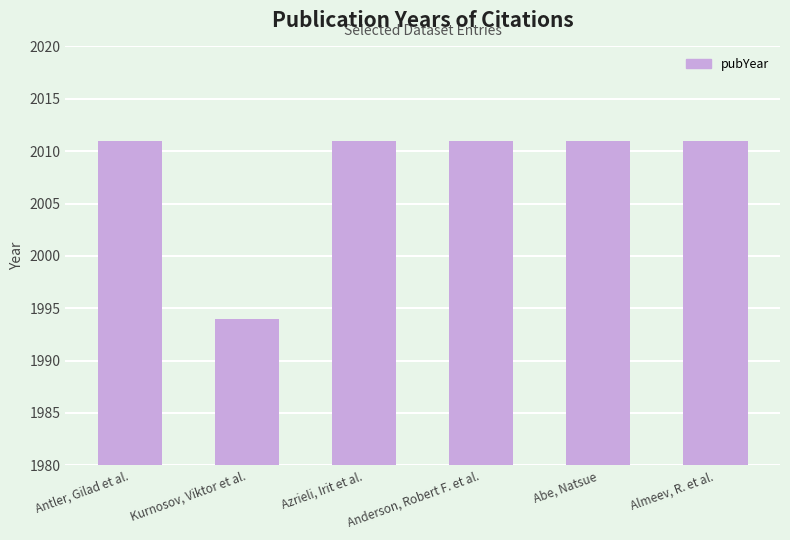

What is the ratio of the value at Antler, Gilad et al. to the value at Kurnosov, Viktor et al.?

1.0